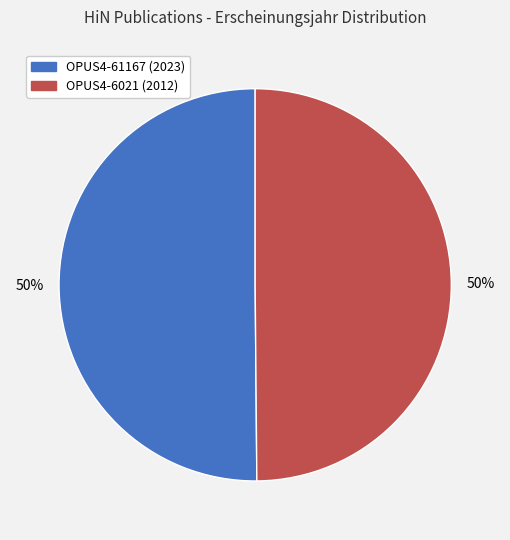

Do OPUS4-6021 and OPUS4-61167 together represent more than half of the pie?

Yes